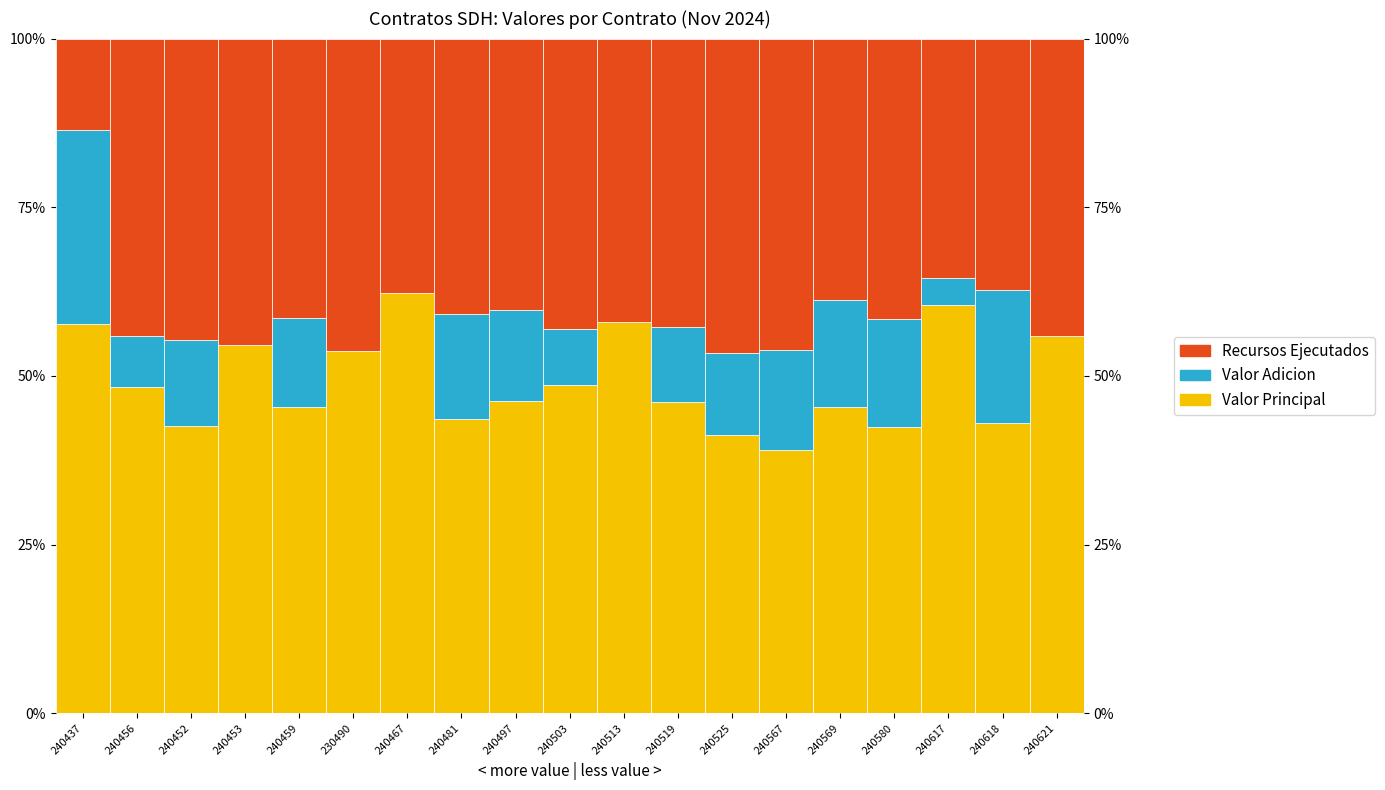

Rank the series at 240525 from highest to lowest value.

Recursos Ejecutados, Valor Principal, Valor Adicion